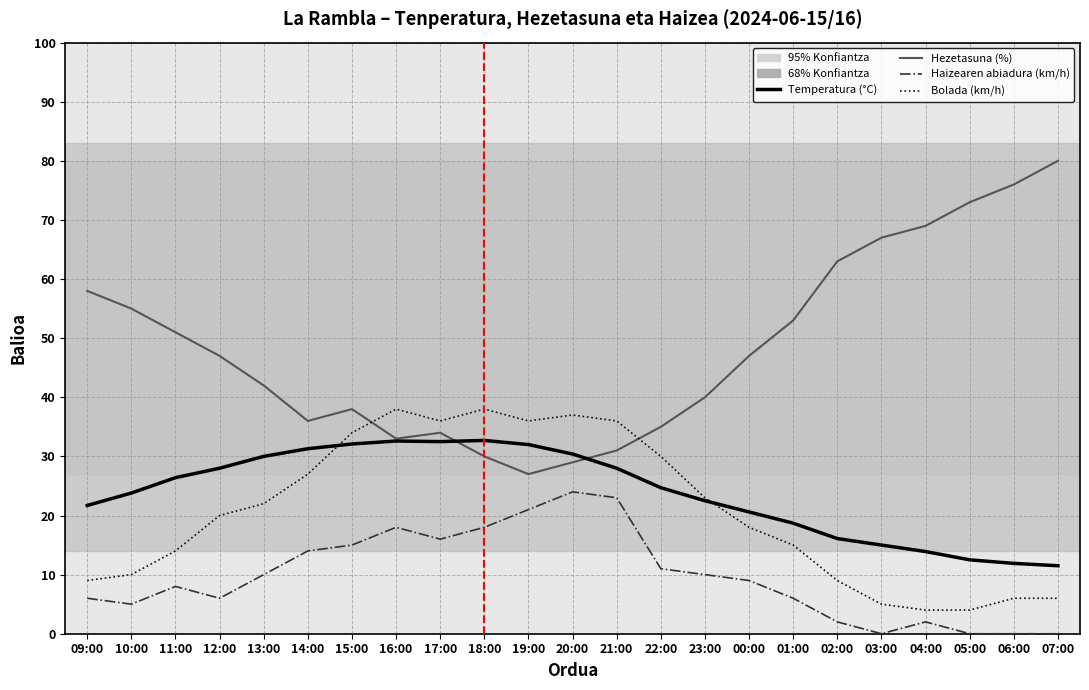

Count the number of data series in this chart.

4